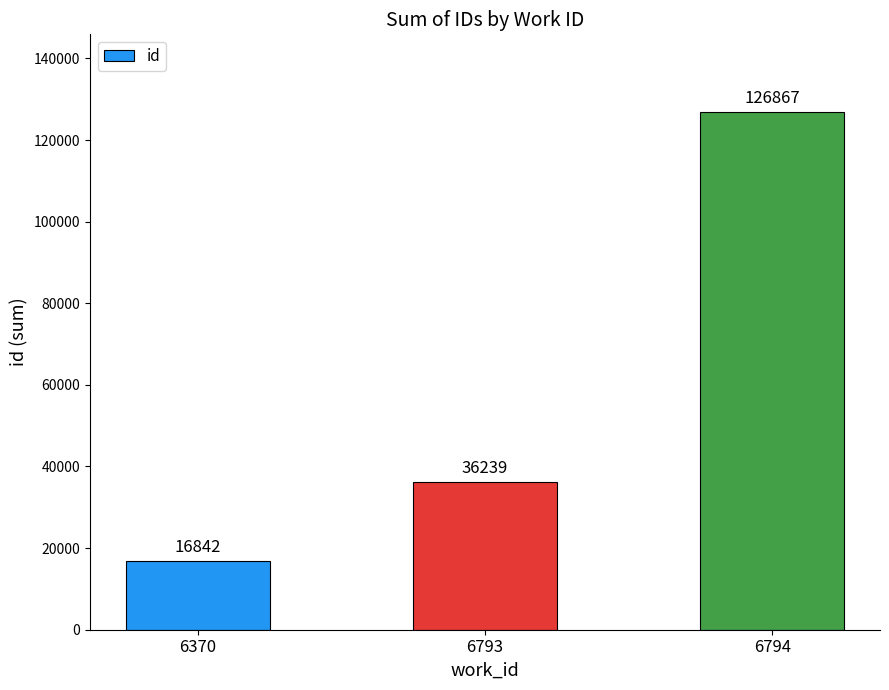

Rank the categories by value from highest to lowest.

6794, 6793, 6370